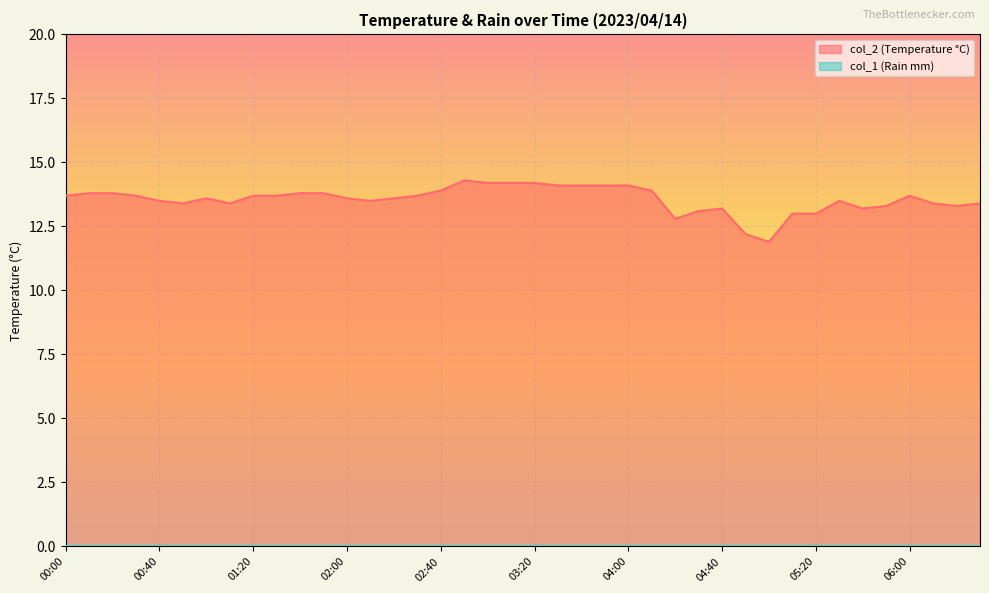

What is the label of the 16th point from the right?

04:00